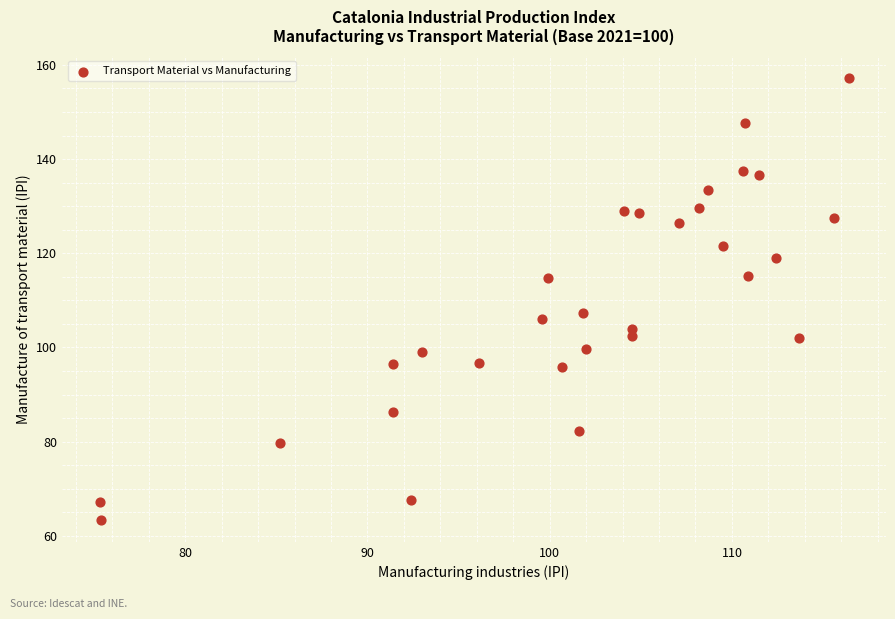

What is the range of X values (max minus min)?

41.1